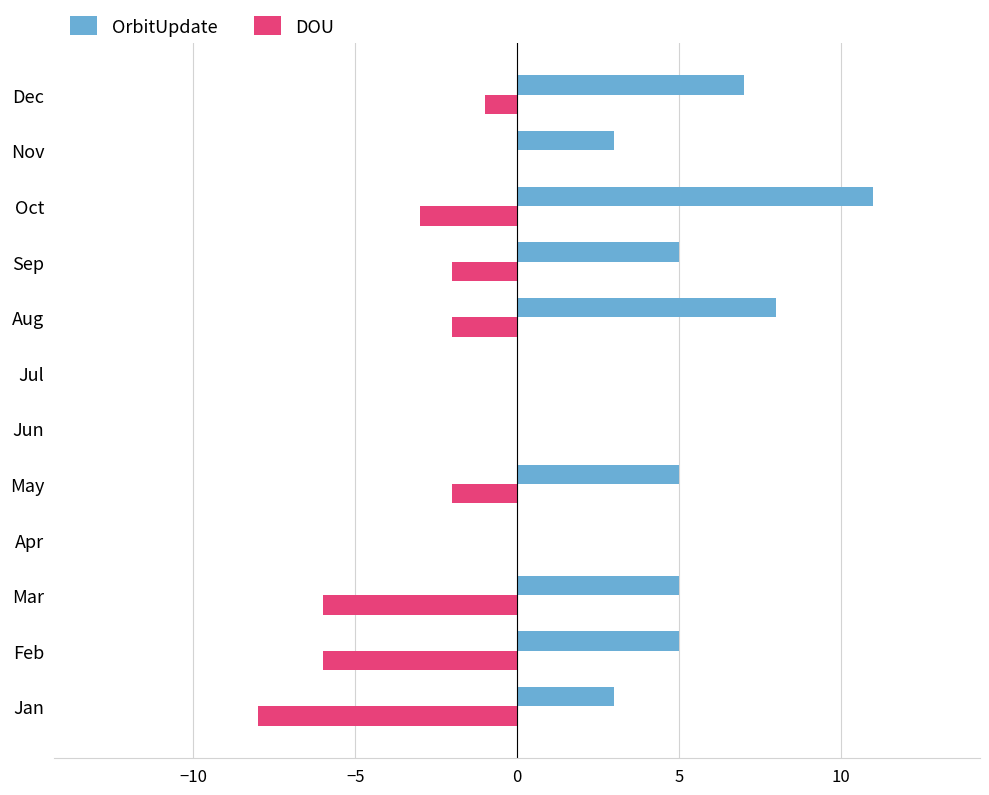

Which series has the largest total across all categories?

OrbitUpdate